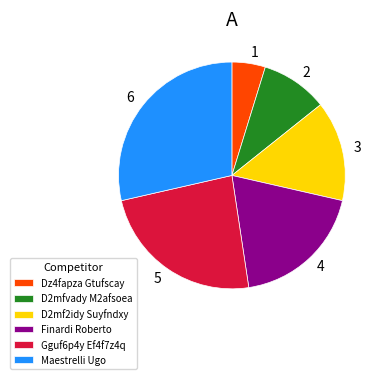

Which category has the smallest portion of the pie?

Dz4fapza Gtufscay